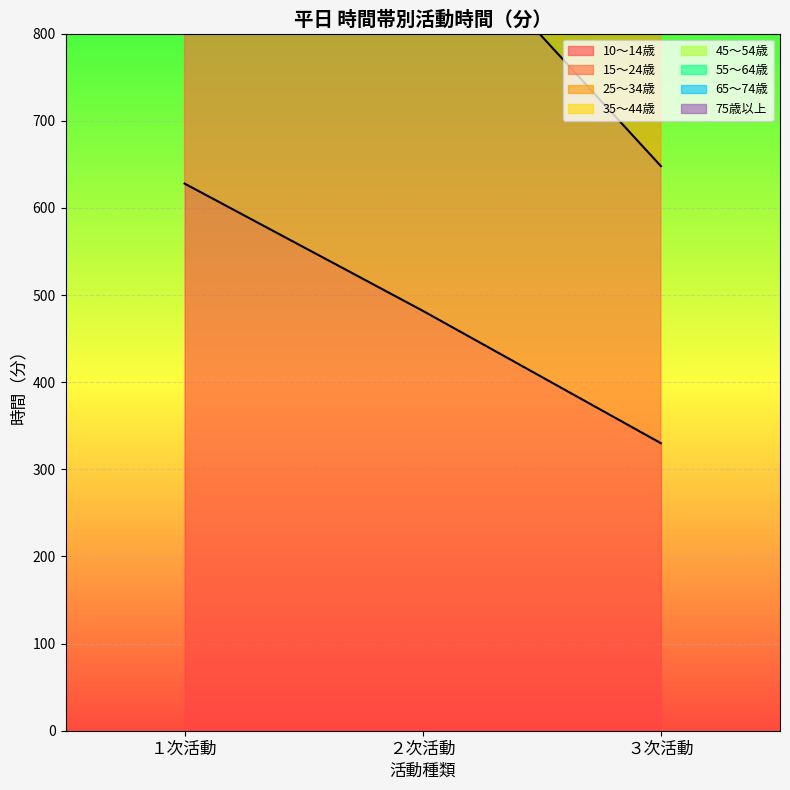

At which category does the chart reach its minimum across all series?

３次活動